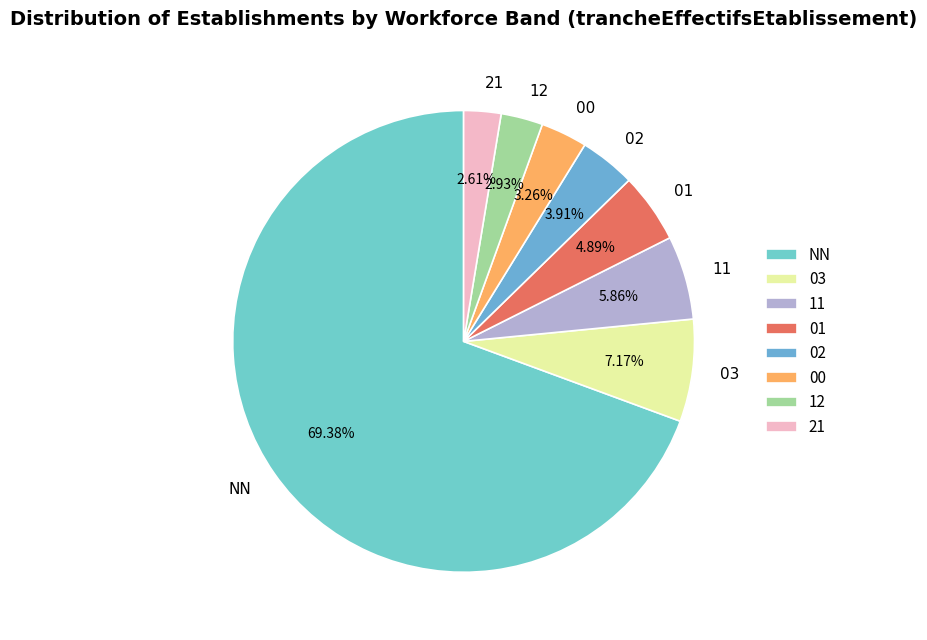

How many slices are in this pie chart?

8